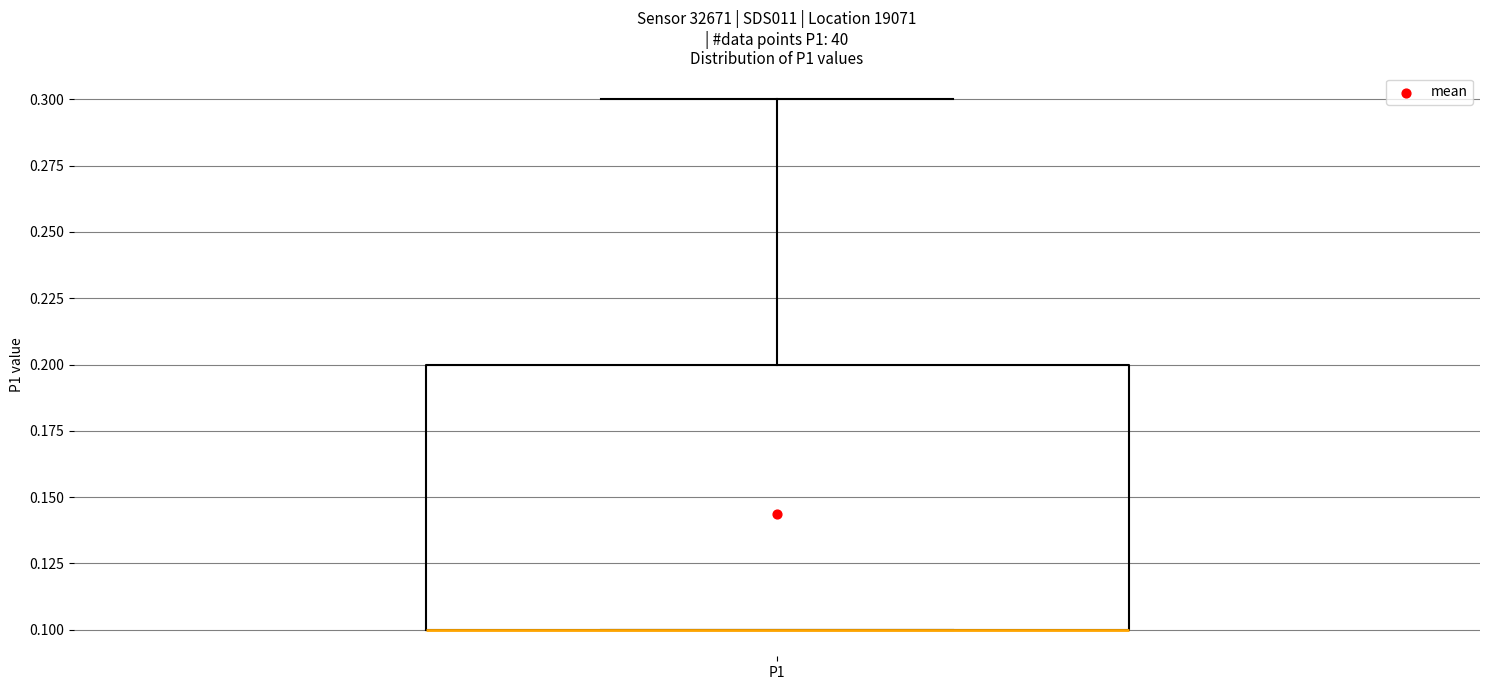

Transcribe this box plot: give where the median line is, the range the box spans, and where the two whiskers end, as read against the y-axis. The values are not printed on the chart, so give them approximately, as read against the axis.

median 0.1 (drawn on the box's lower edge), box 0.1 to 0.2, whiskers 0.1 to 0.3